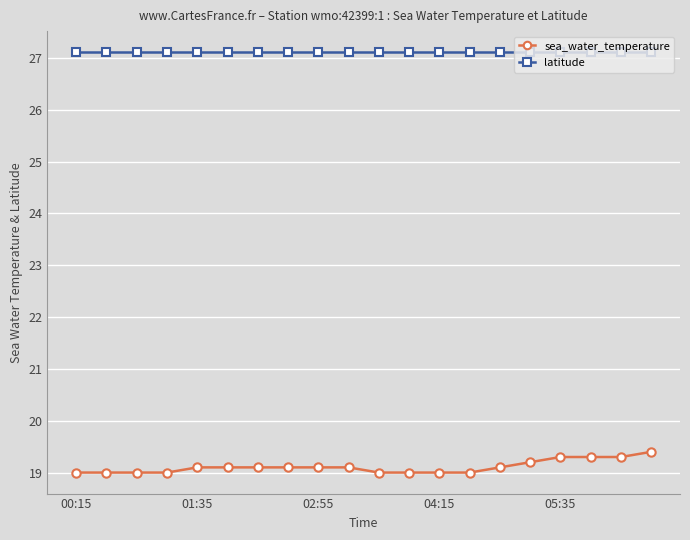

How many series are shown in this chart?

2